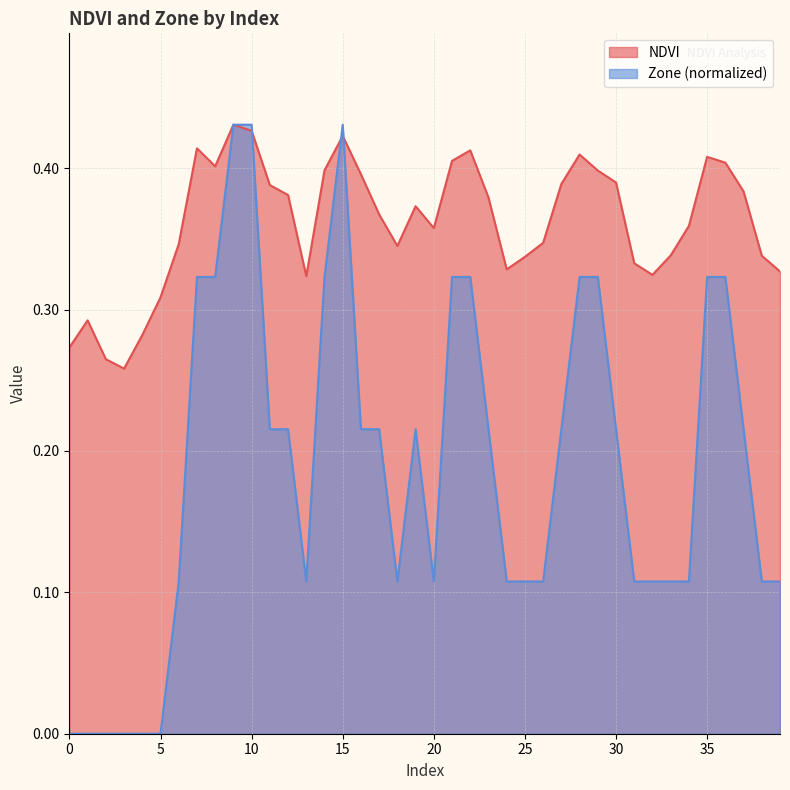

Count the number of categories in the chart.

40